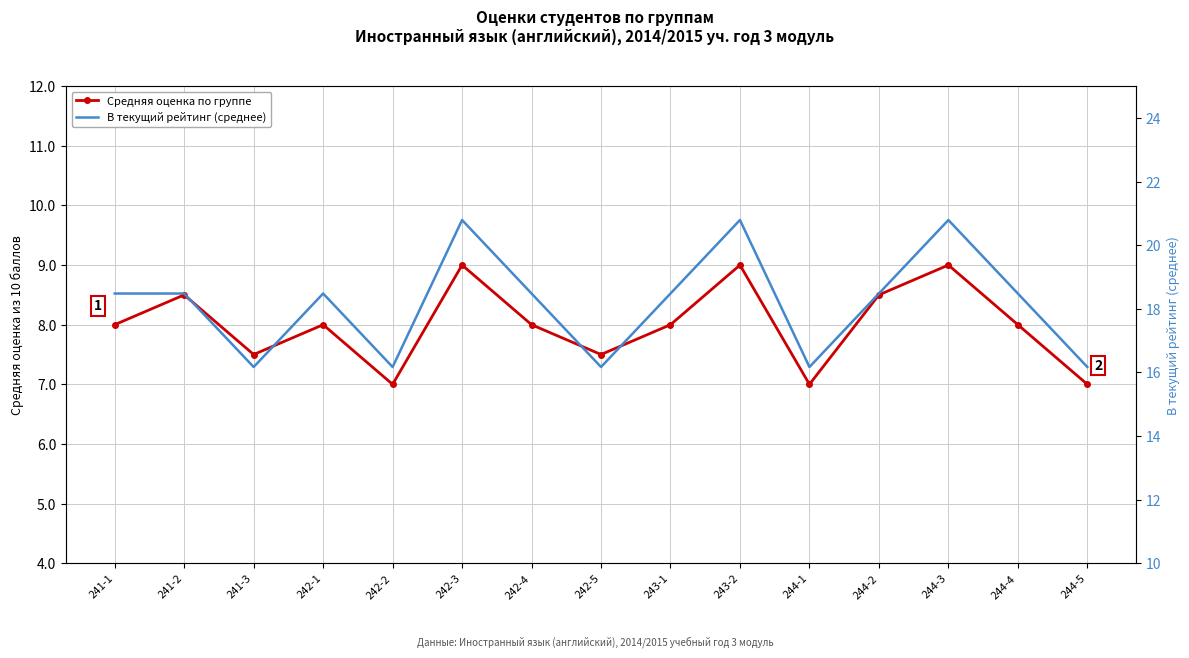

Where does the В текущий рейтинг (среднее) series first go above 18?

241-1